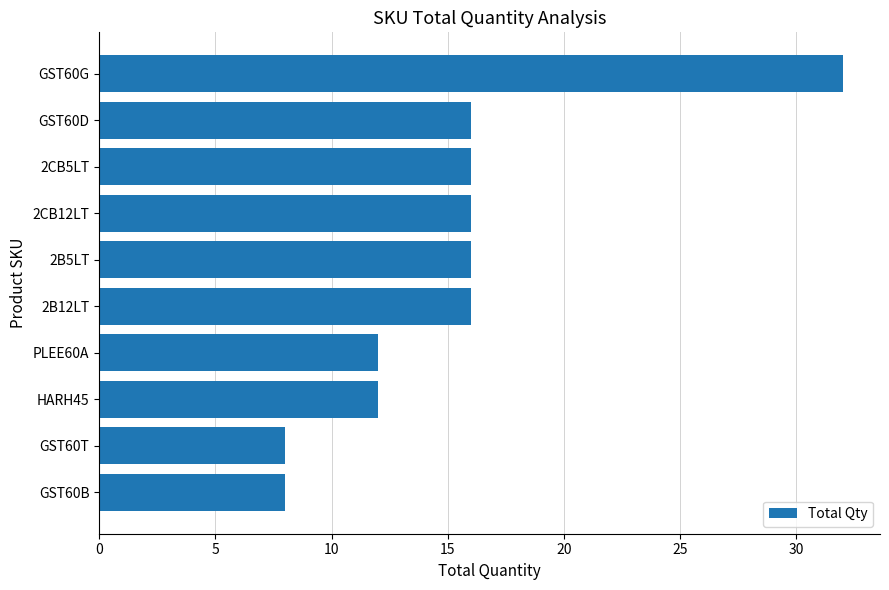

The chart shows a value of 5 at 2CB5LT. True or false?

False